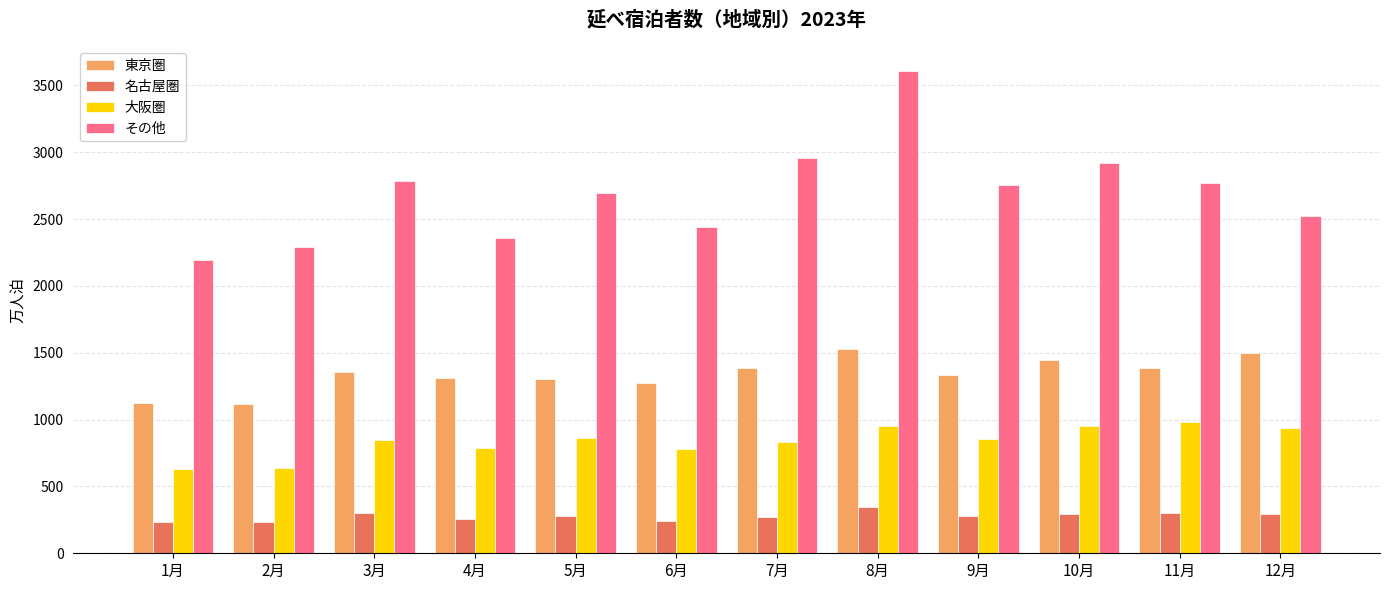

At 7月, list the series in order from smallest to largest.

名古屋圏, 大阪圏, 東京圏, その他